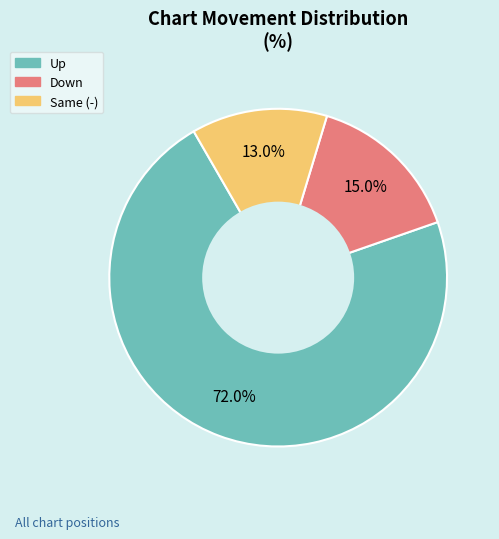

How many segments does this pie chart have?

3